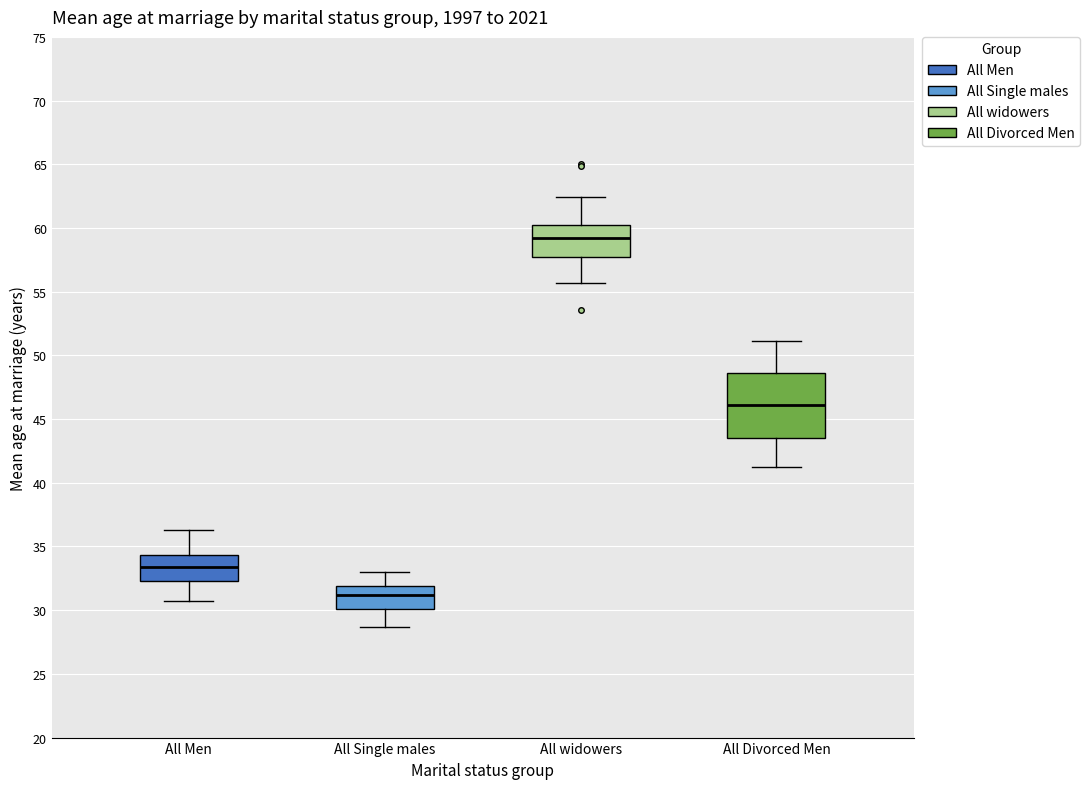

Reading left to right, transcribe this box plot: for each box, give where its median line is, the range the box spans, and where its two whiskers end, as read against the y-axis. The values are not printed on the chart, so give them approximately, as read against the axis.

All Men: median 33.5, box 32.5 to 34.5, whiskers 30.5 to 36.5
All Single males: median 31.0, box 30.0 to 32.0, whiskers 28.5 to 33.0
All widowers: median 59.0, box 57.5 to 60.0, whiskers 55.5 to 62.5
All Divorced Men: median 46.0, box 43.5 to 48.5, whiskers 41.0 to 51.0